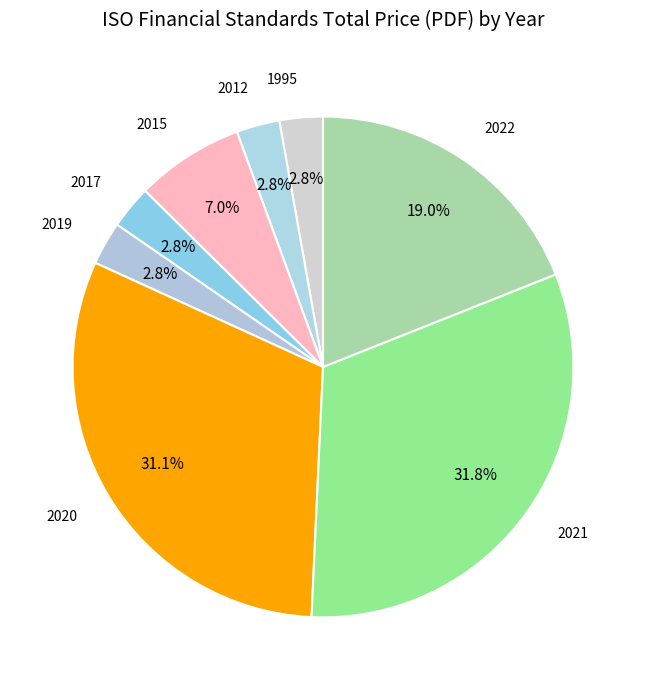

How many slices are in this pie chart?

8